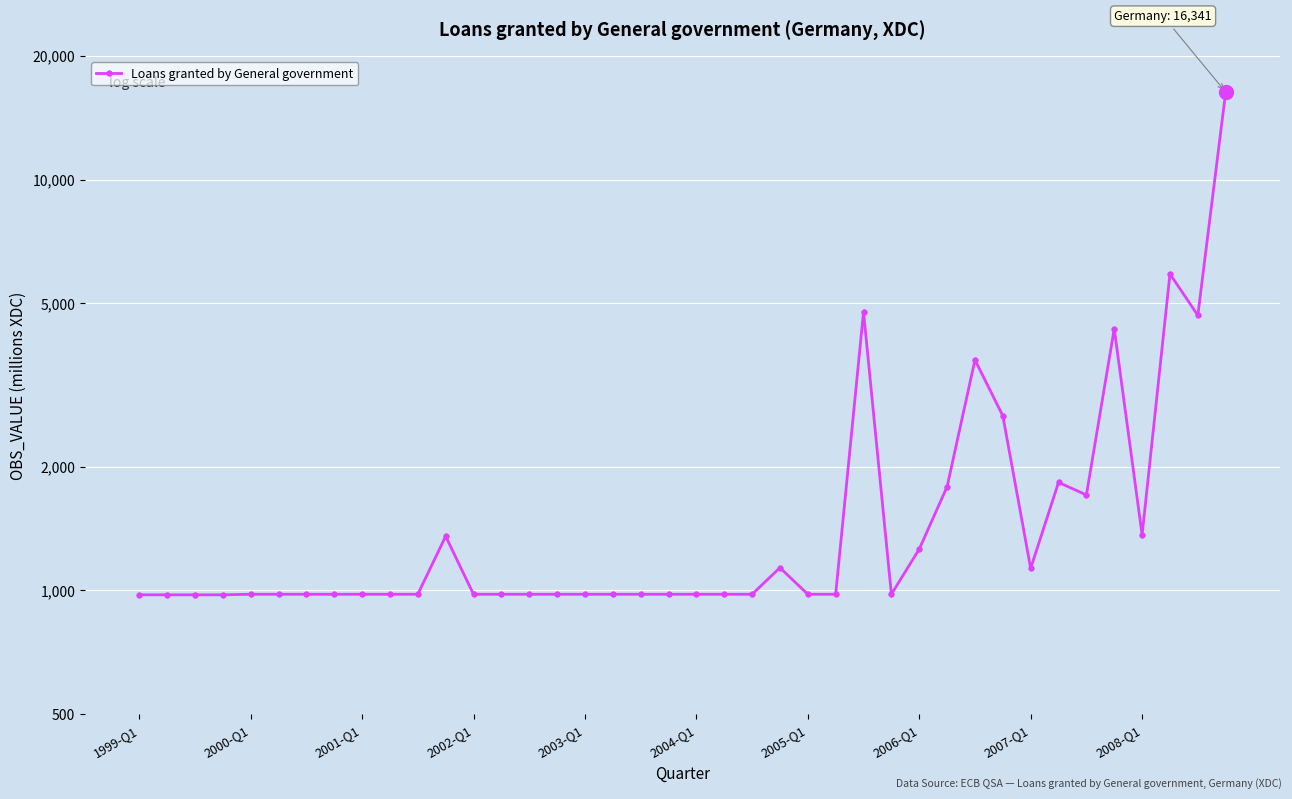

What is the change in value from 24 to 38?

+3695